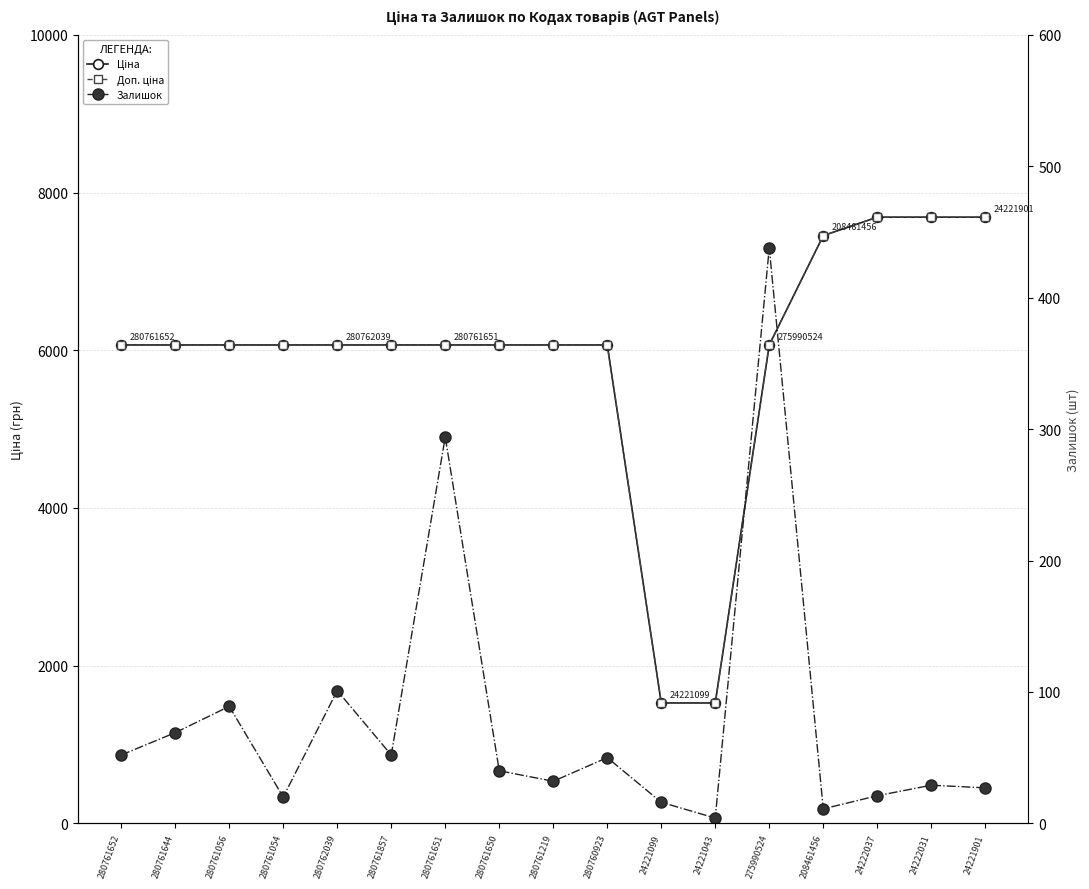

List the labels in order of Залишок value, largest first.

275990524, 280761651, 280762039, 280761056, 280761644, 280761652, 280761857, 280760923, 280761650, 280761219, 24222031, 24221901, 24222037, 280761054, 24221099, 208461456, 24221043